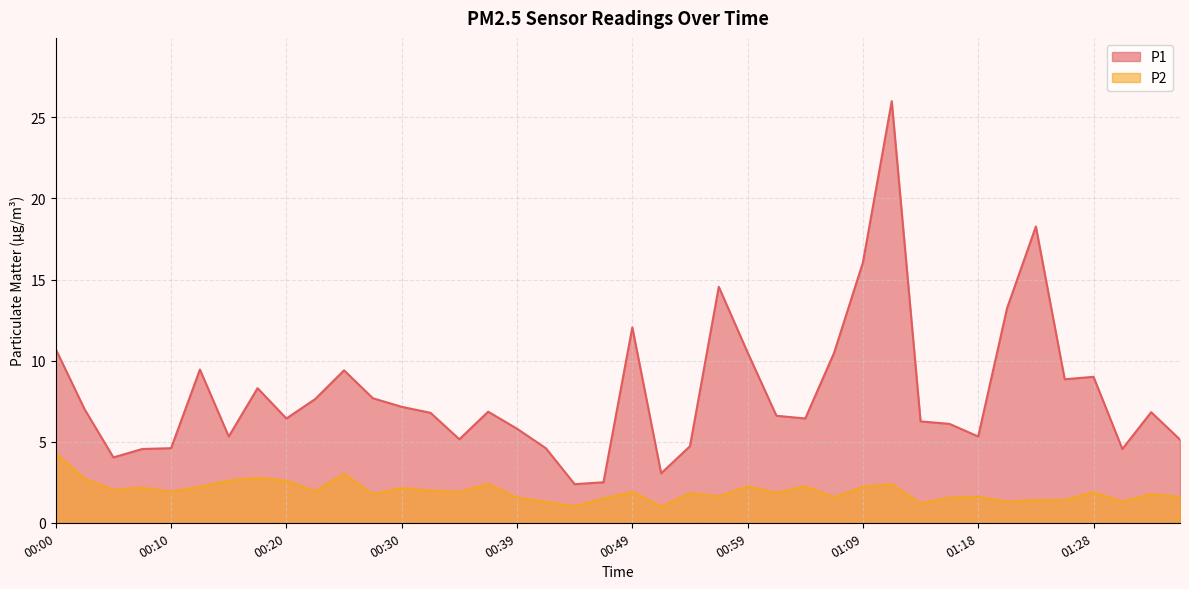

Does the chart have visible grid lines?

Yes